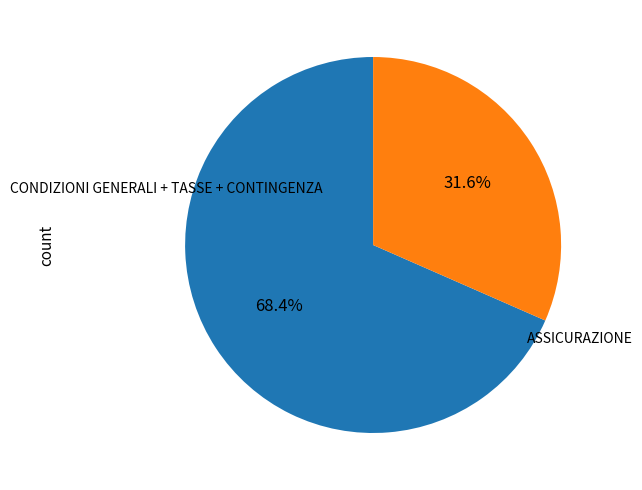

Count the number of slices in the pie.

2